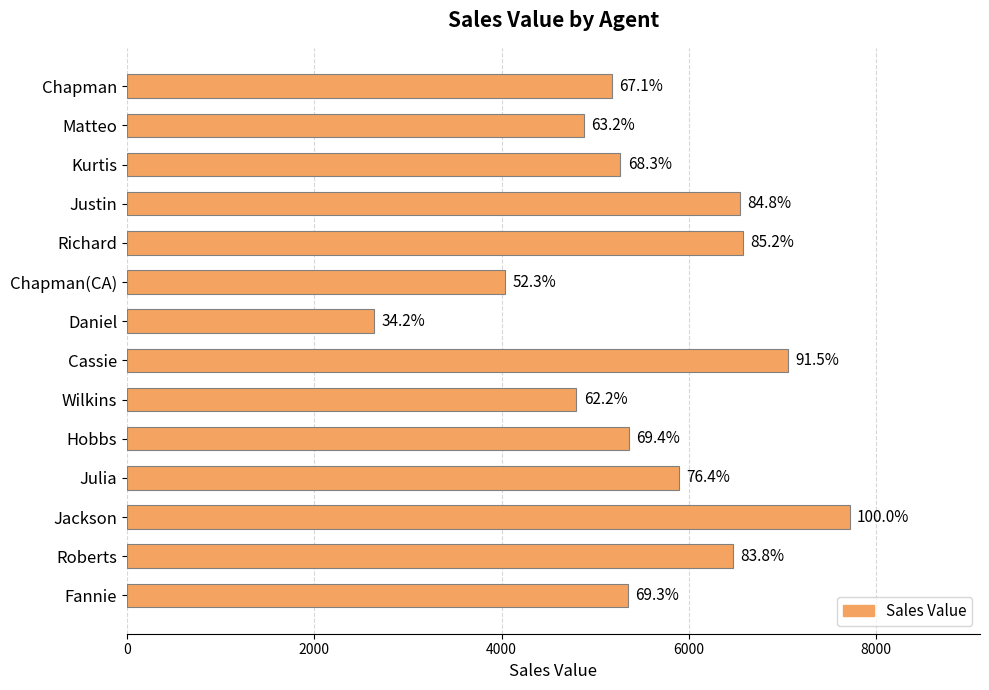

Does the chart contain any negative values?

No